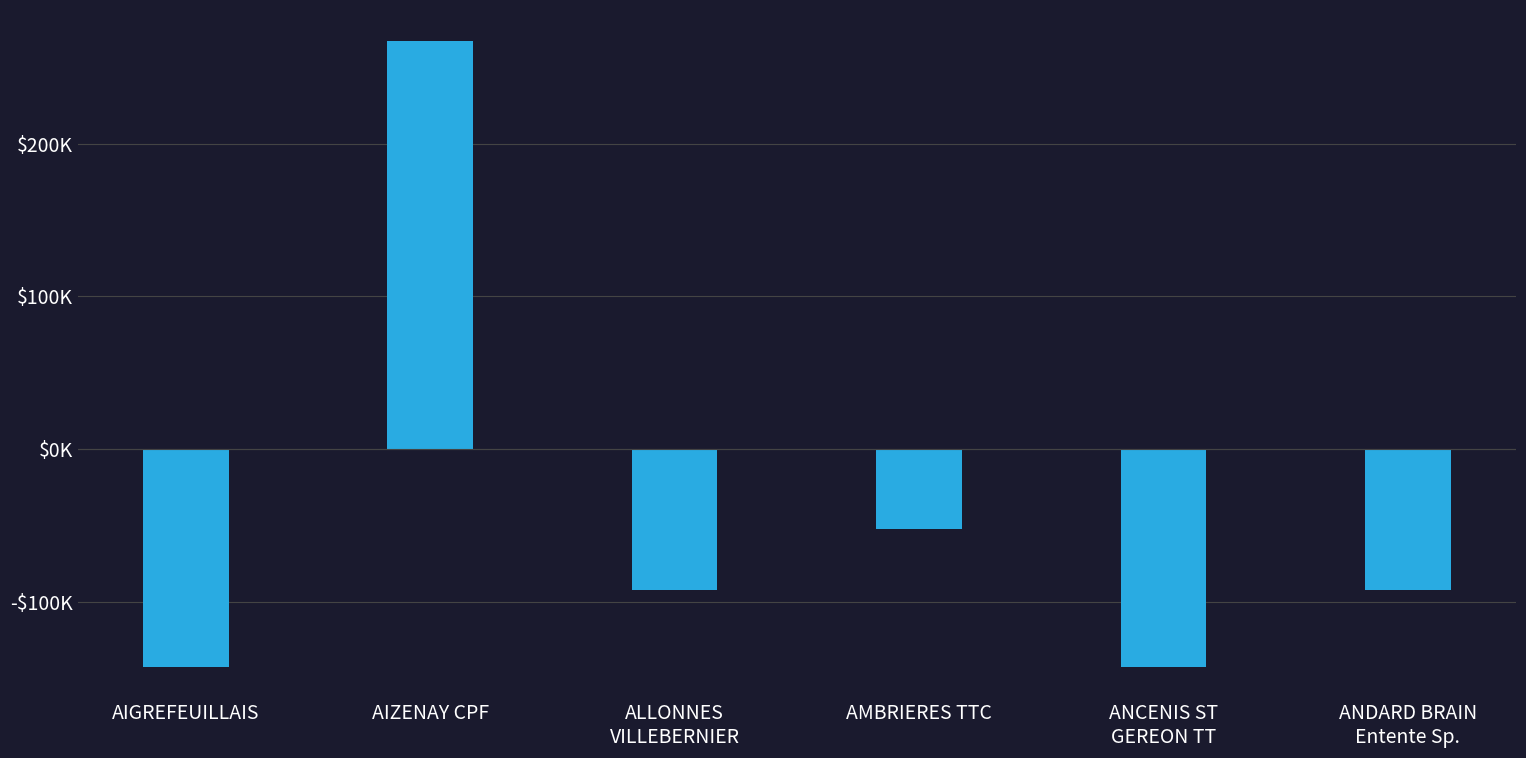

Between AMBRIERES TTC and ANDARD BRAIN
Entente Sp., which is larger?

AMBRIERES TTC